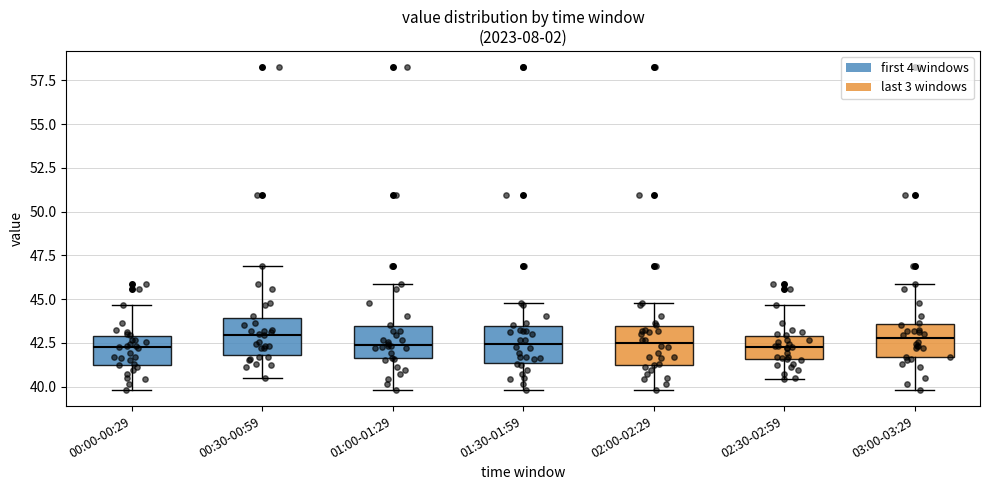

Where does the upper whisker of the box for 02:30-02:59 end on the y-axis? The values are not printed on the chart, so give them approximately, as read against the axis.

44.5